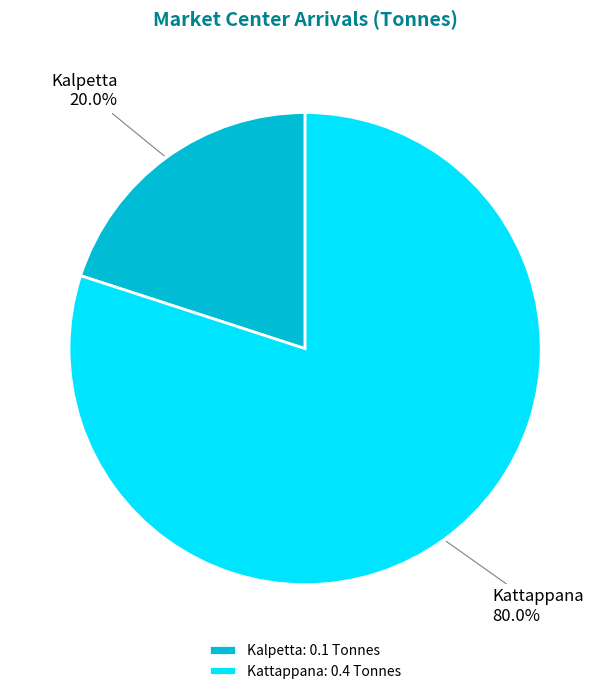

How many segments does this pie chart have?

2